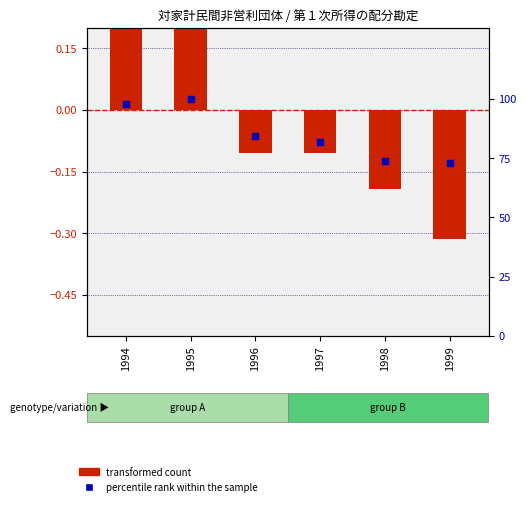

At how many categories does at least one series exceed 76?

4